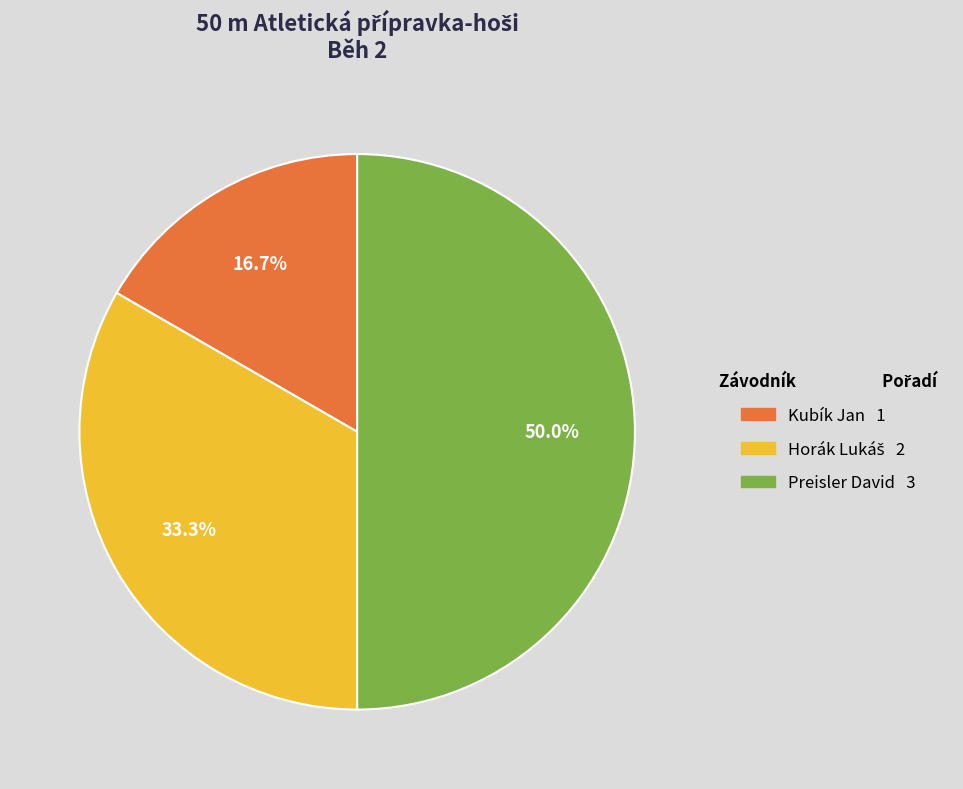

Which category has the smallest portion of the pie?

Kubík Jan